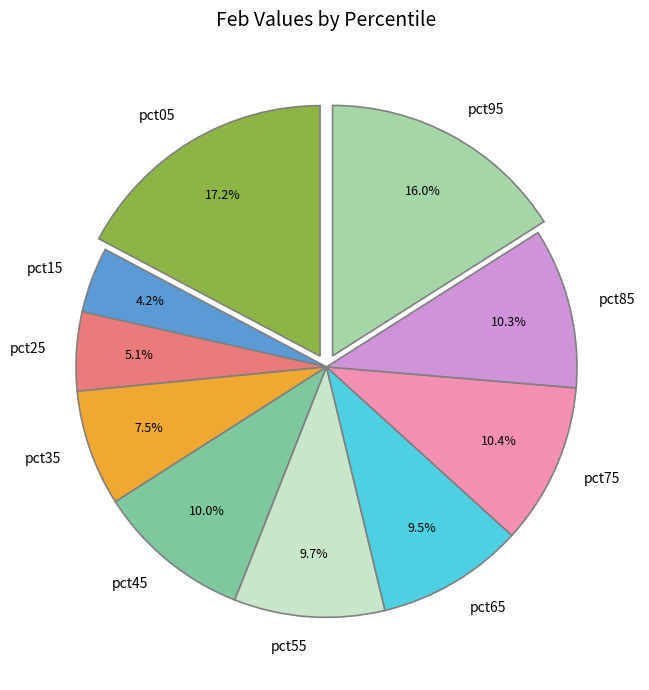

What percentage do pct65 and pct85 together represent?

19.8%